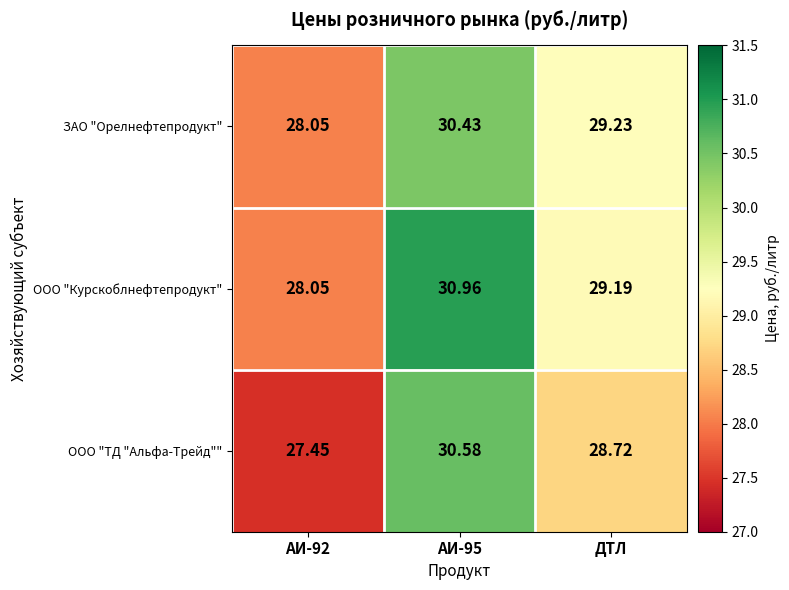

Is the value of ЗАО "Орелнефтепродукт" at АИ-95 greater than the value of ООО "Курскоблнефтепродукт" at АИ-92?

Yes